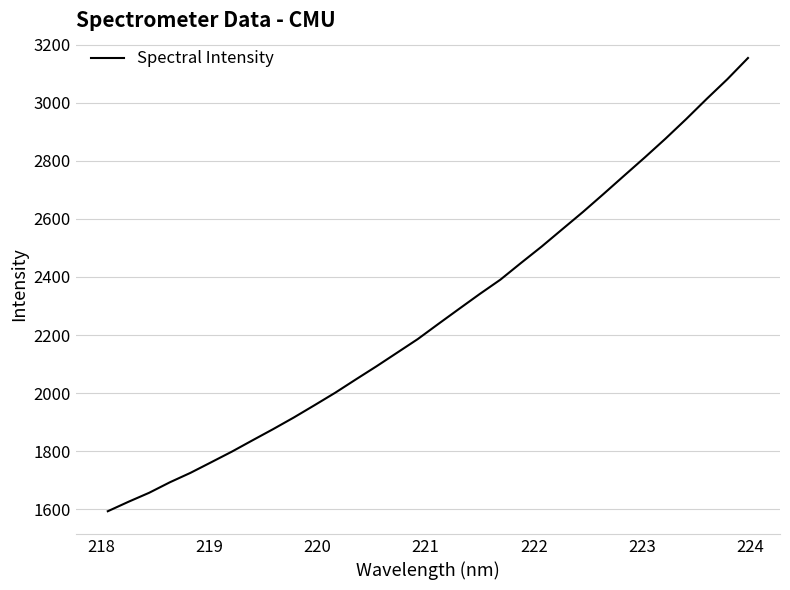

What is the maximum value shown in the chart?

3155.0